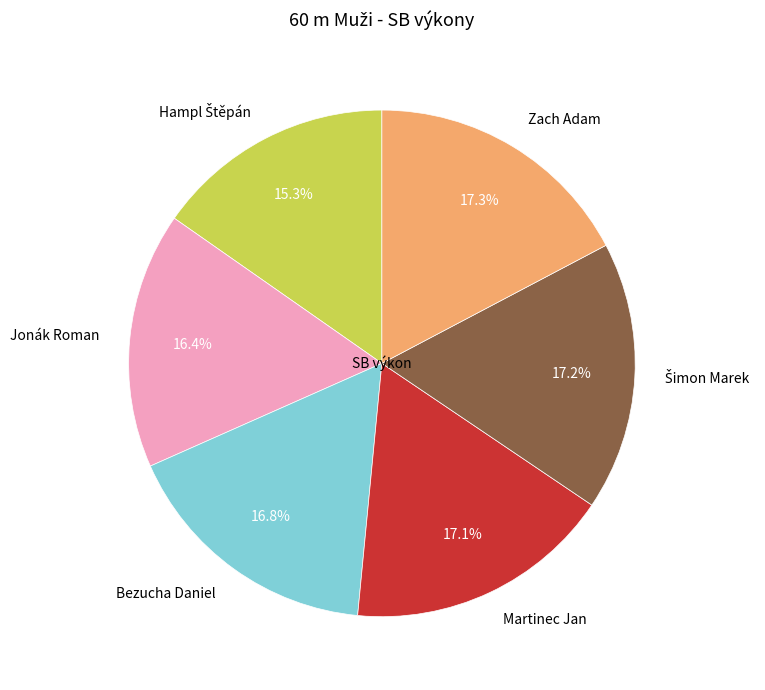

How many slices are in this pie chart?

6